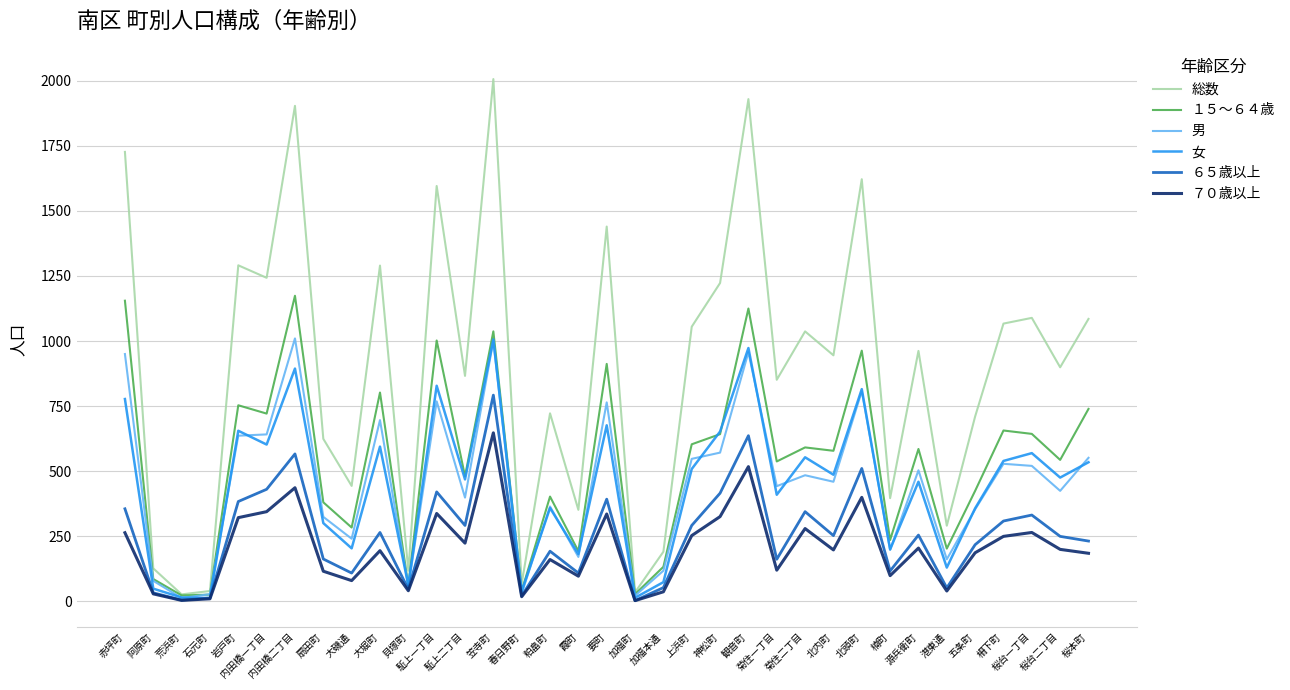

What is the difference between the maximum and minimum values in the ７０歳以上 series?

645